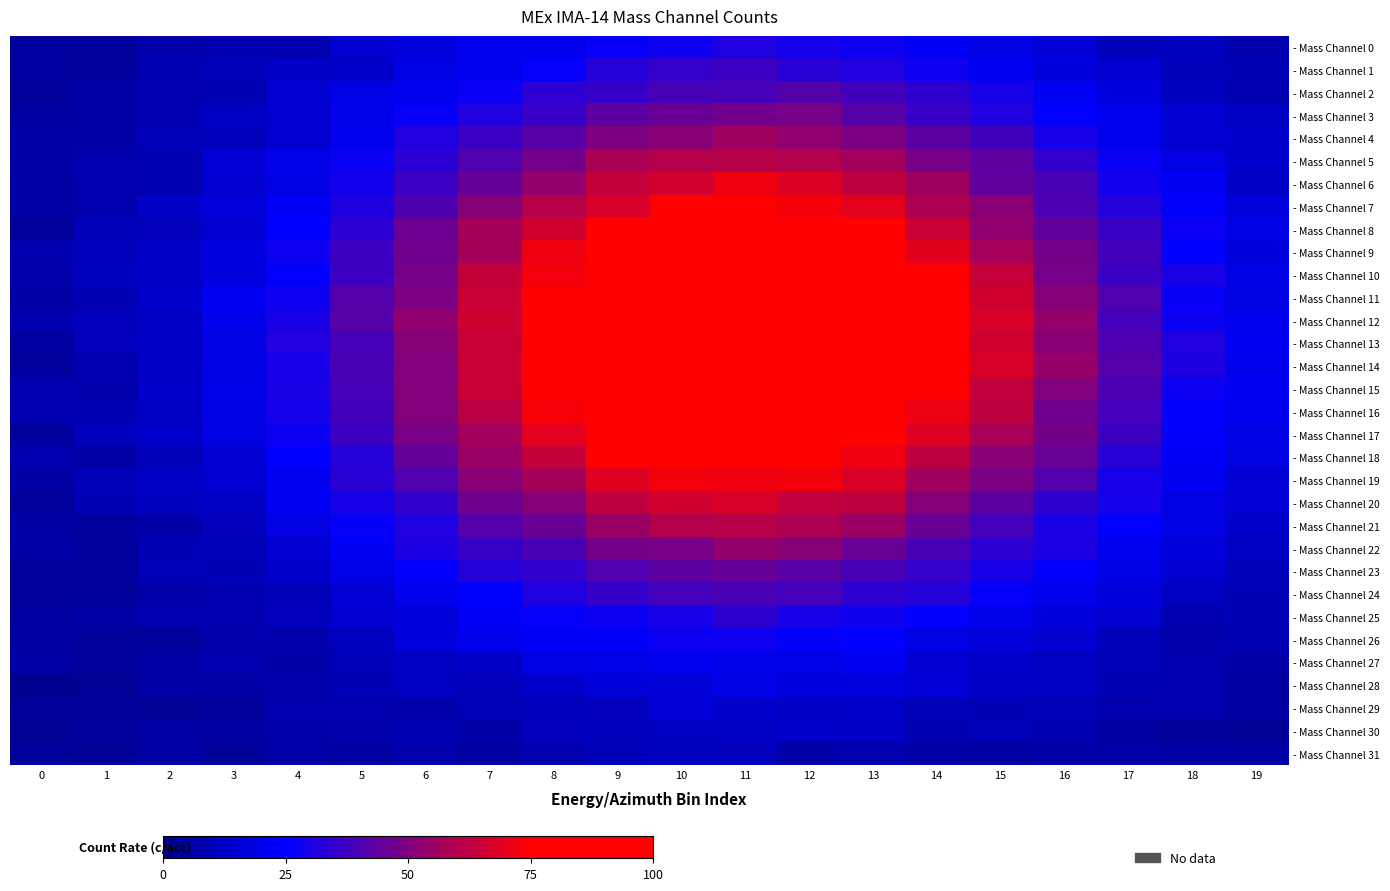

Between 0 and 12, which series saw the biggest shift?

- Mass Channel 14